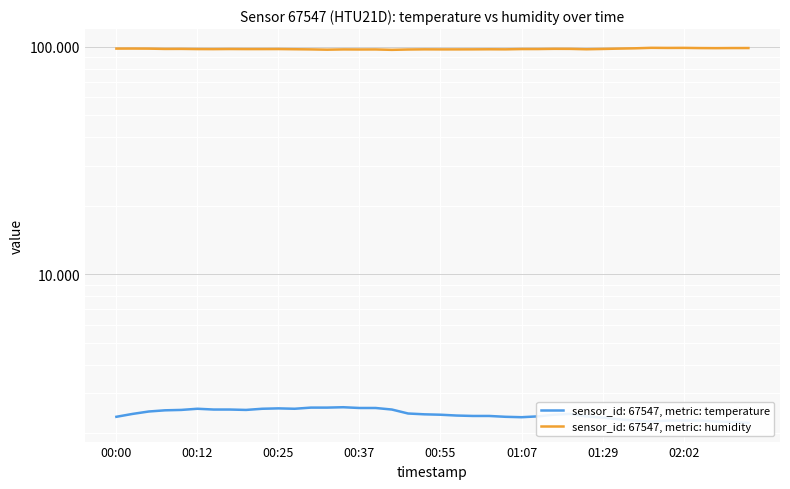

Which series has the widest spread of values?

humidity